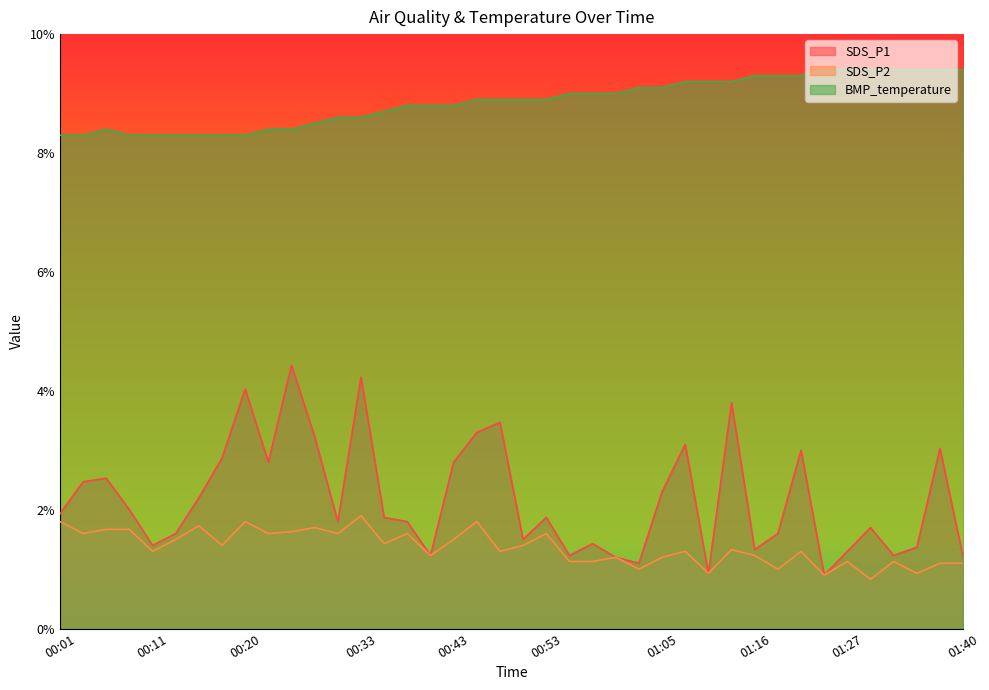

How many lines are shown in the chart?

3